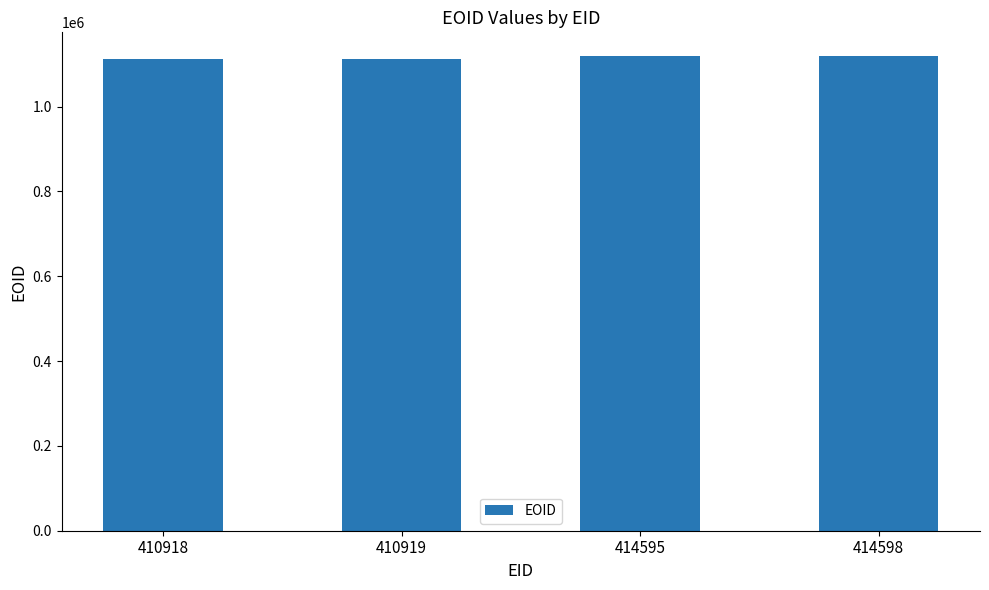

Approximately how many times larger is the value at 414598 compared to 410918?

1.0